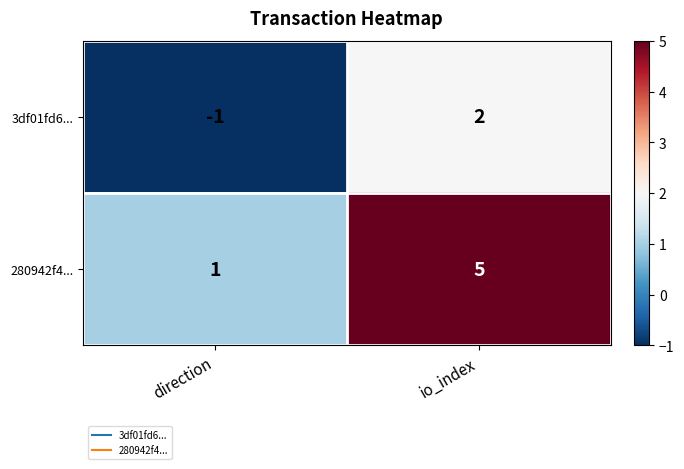

What is the greatest value displayed?

5